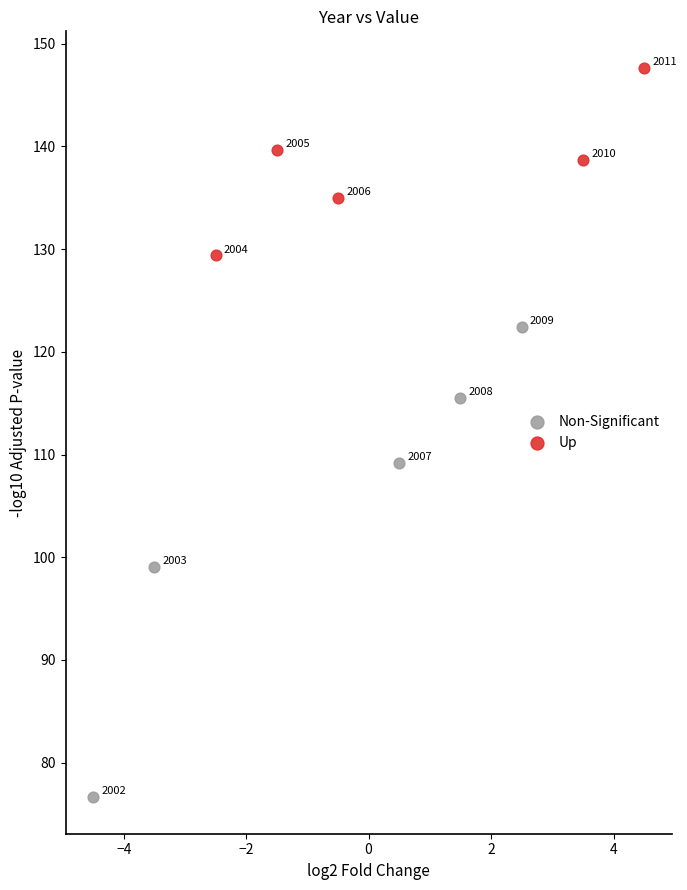

Which series has the widest spread of Y values?

Non-Significant